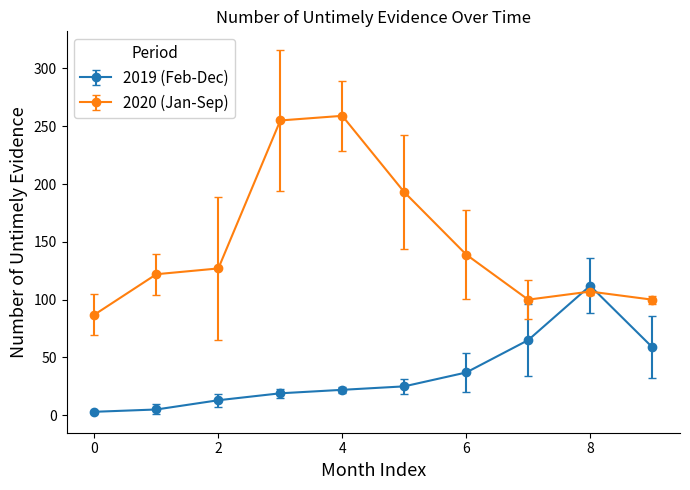

What is the sum of all 2019 (Feb-Dec) values?

360